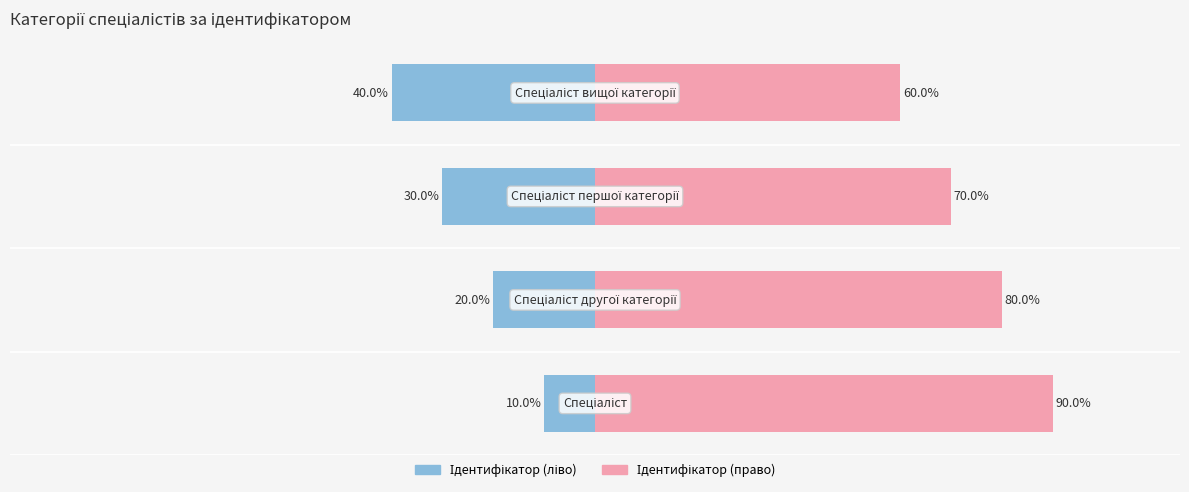

How many data points in Ідентифікатор (ліво) are above -20?

1